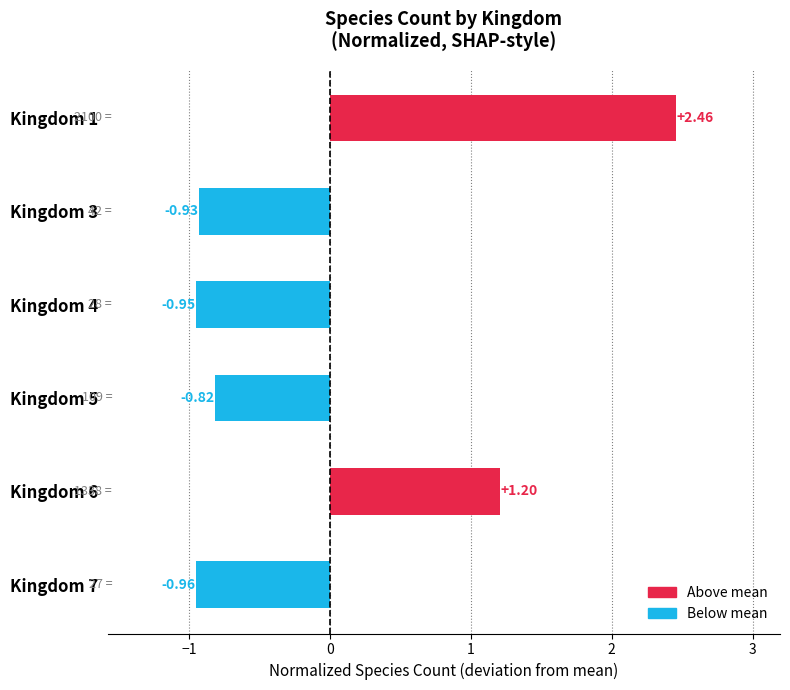

List the labels in order of value, smallest first.

Kingdom 7, Kingdom 4, Kingdom 3, Kingdom 5, Kingdom 6, Kingdom 1